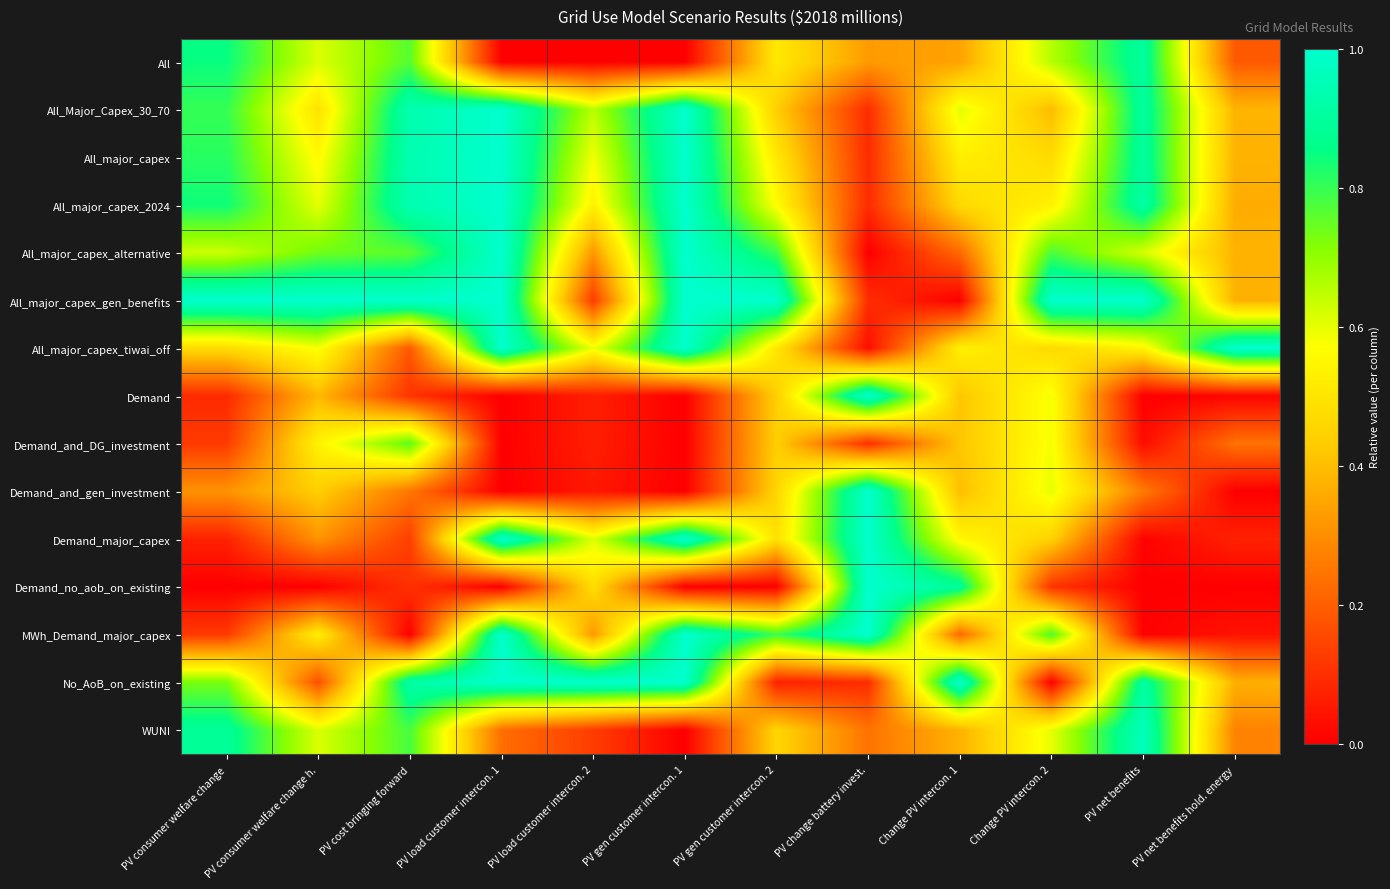

Between Change PV intercon. 1 and PV gen customer intercon. 2, which is larger?

PV gen customer intercon. 2